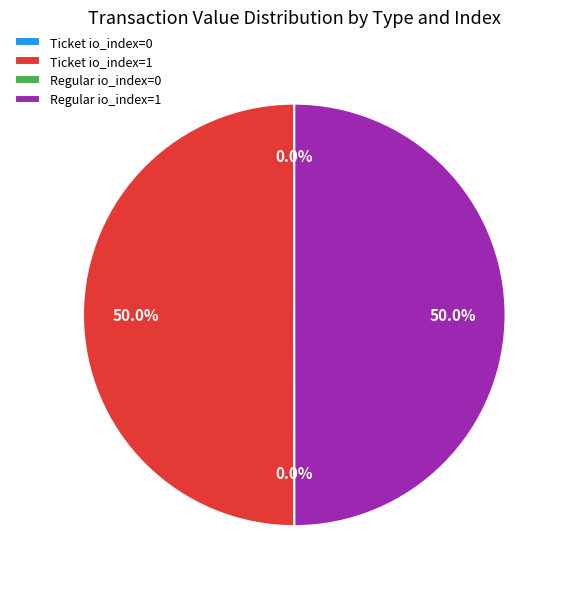

Rank the categories by value from lowest to highest.

Ticket io_index=0, Regular io_index=0, Ticket io_index=1, Regular io_index=1